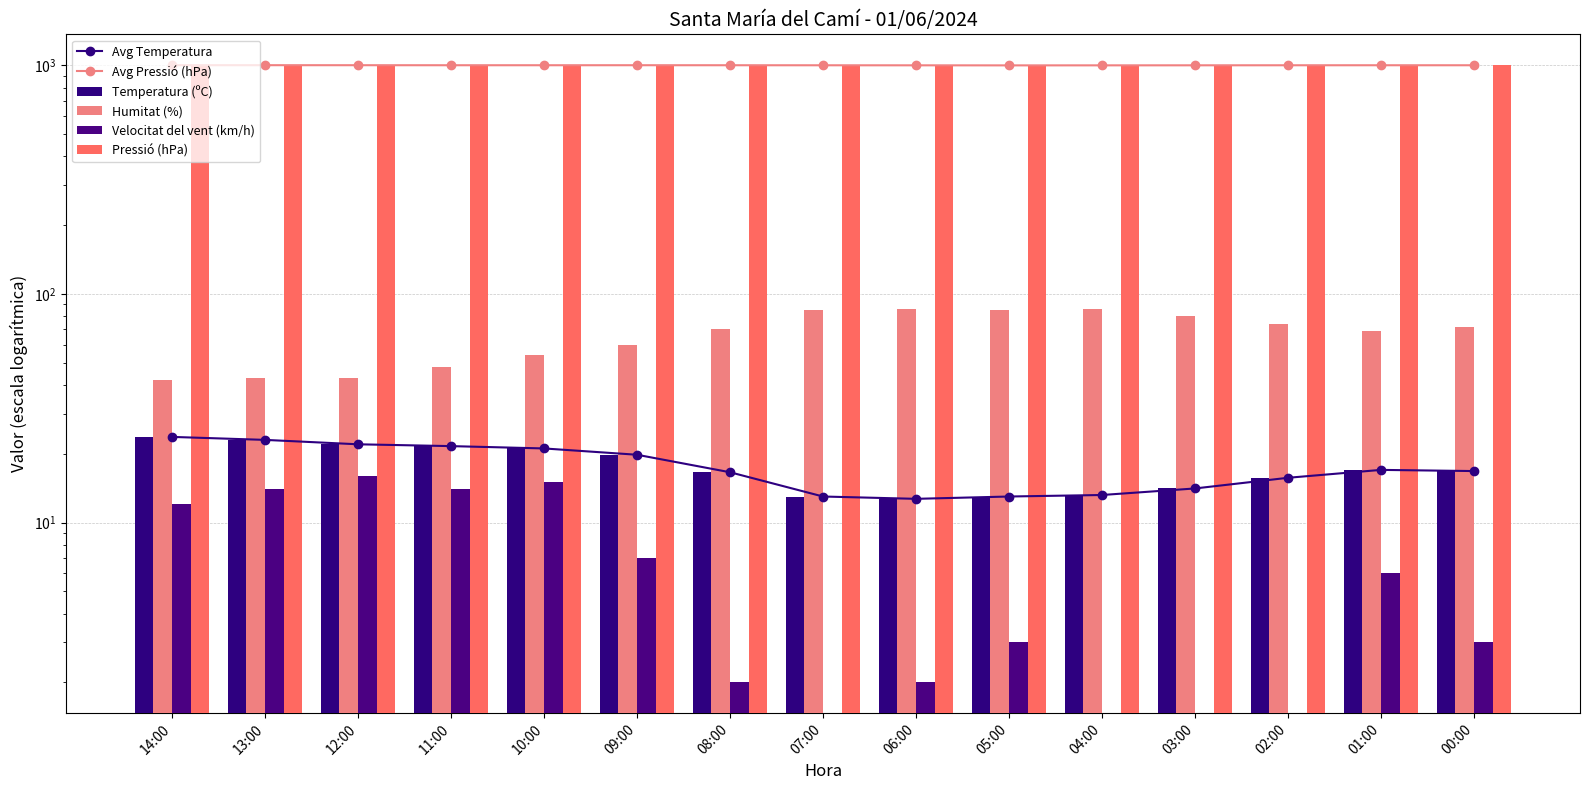

What is the difference between the second highest and minimum values in the Velocitat del vent (km/h) series?

15.0